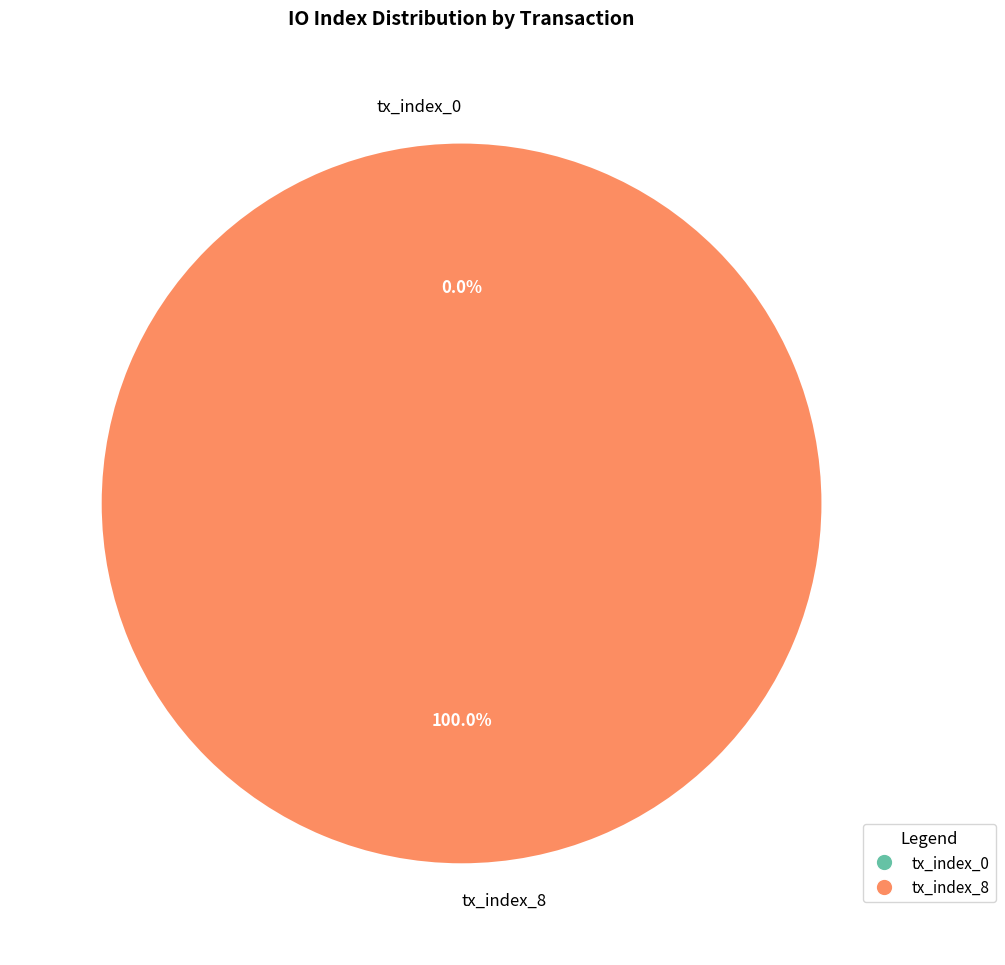

Which has a higher value, tx_index_8 or tx_index_0?

tx_index_8